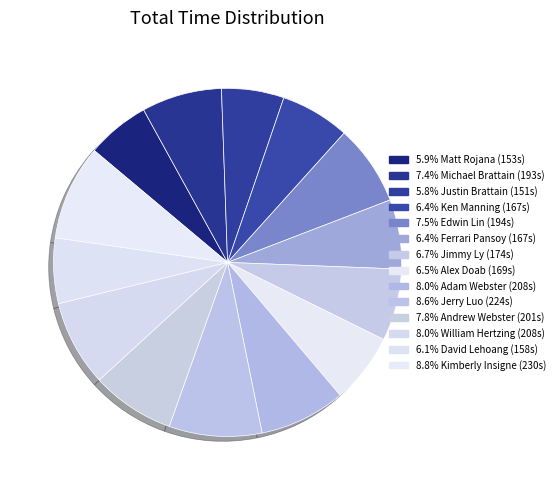

To the nearest percent, what is the difference between the largest and smallest slice percentages?

3%